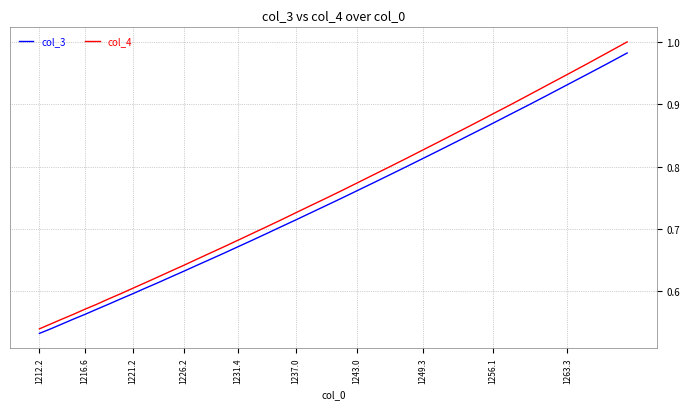

Which series has the widest spread of values?

col_4